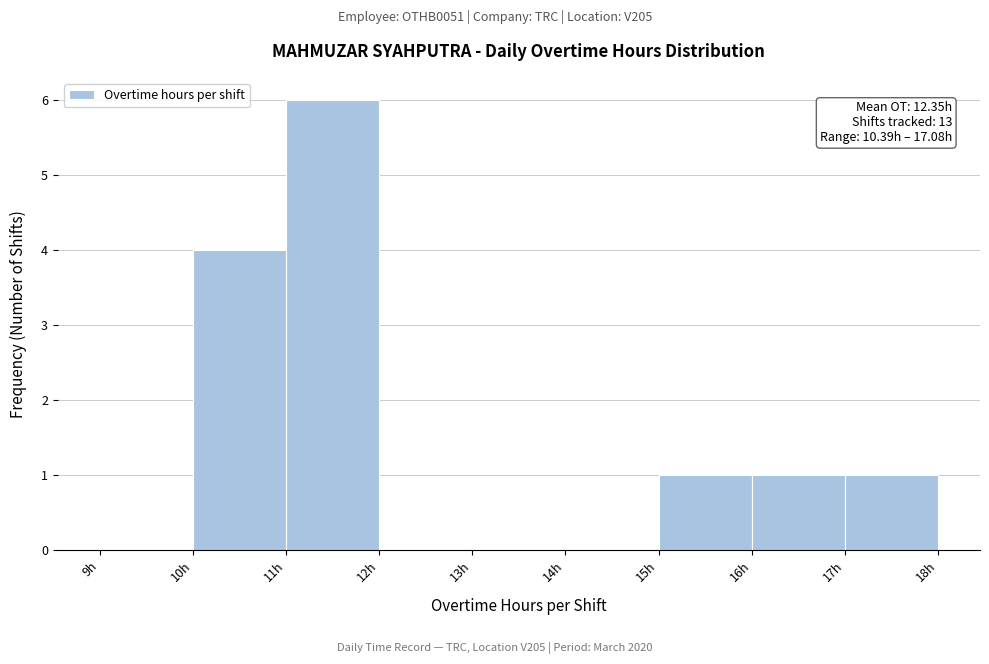

Which range on the x-axis has the tallest bar?

11 to 12